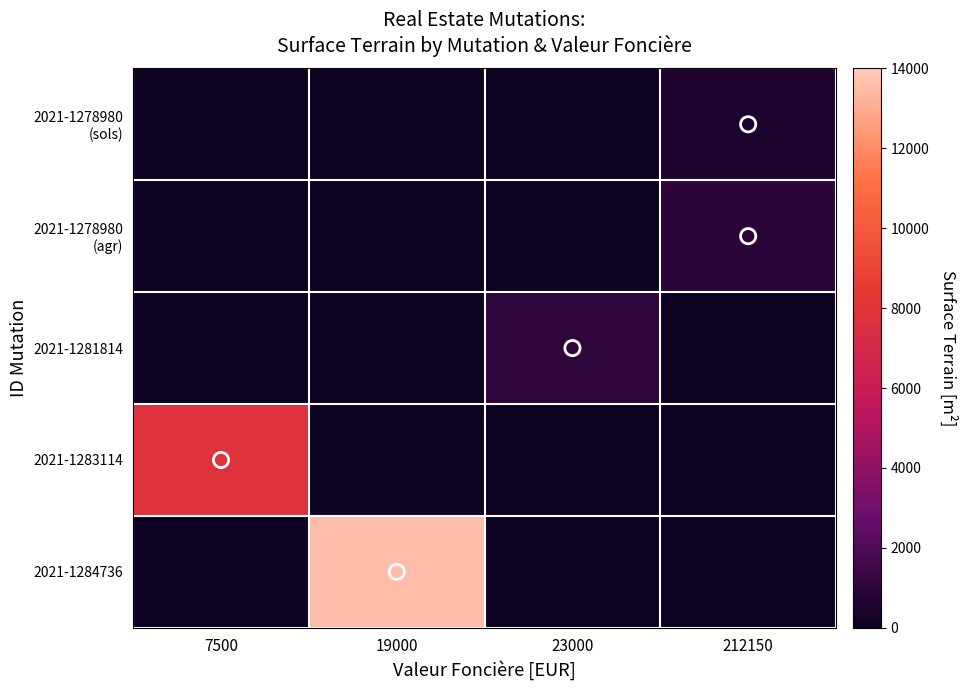

Which series has the widest spread of values?

2021-1284736